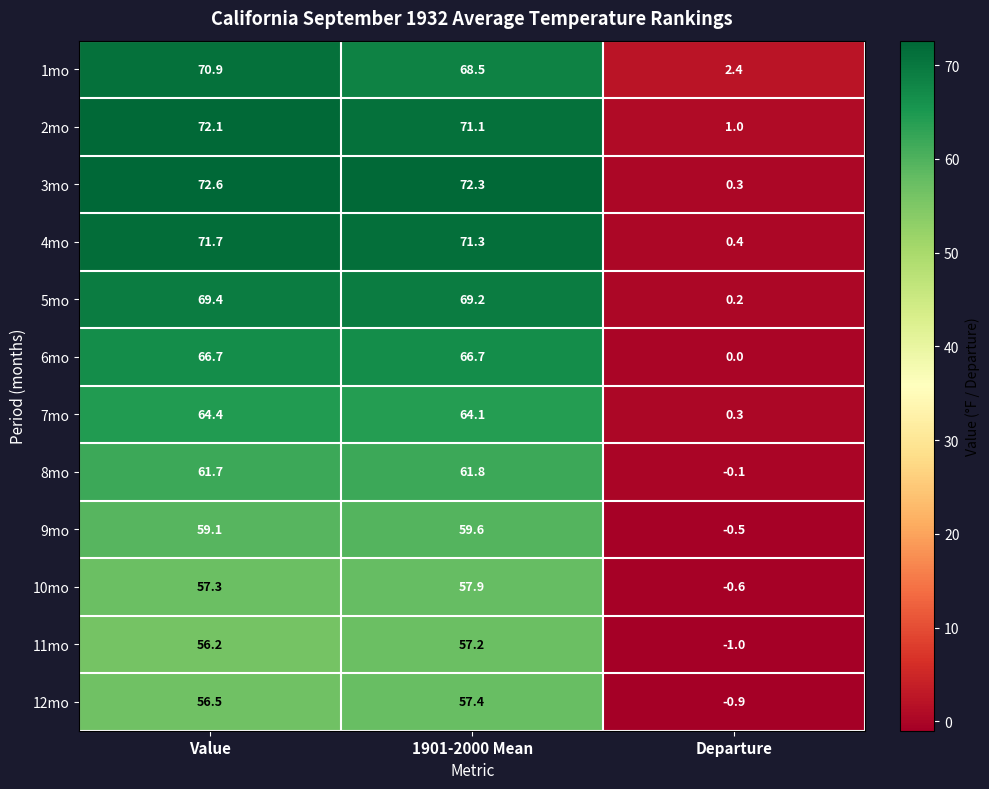

What is the sum of all 2mo values?

144.2